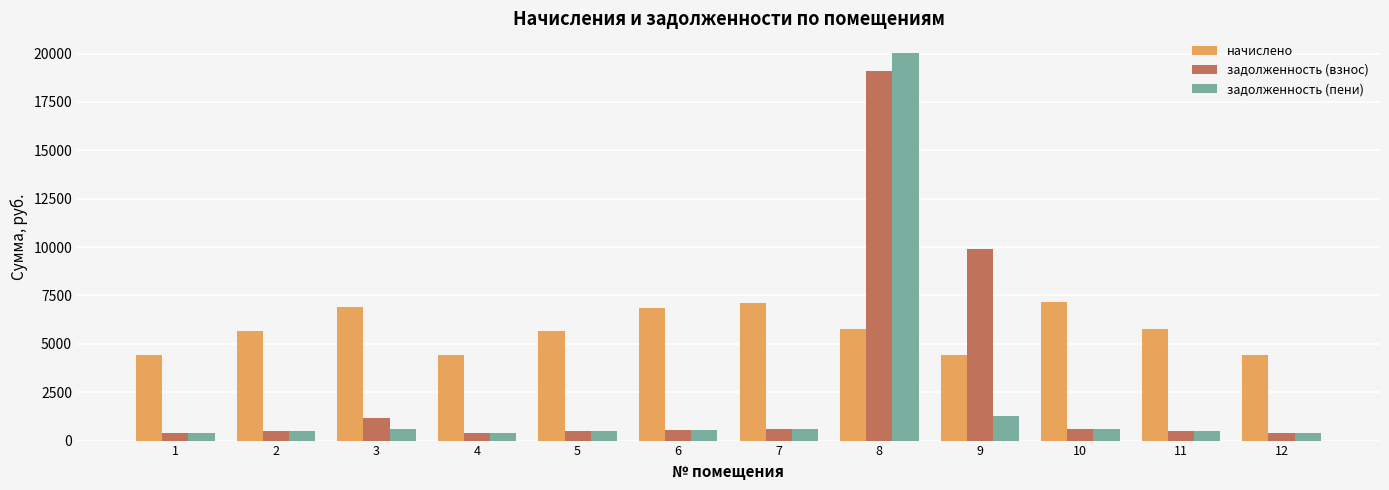

What is the value of the начислено bar at the 3rd from the left?

6882.4